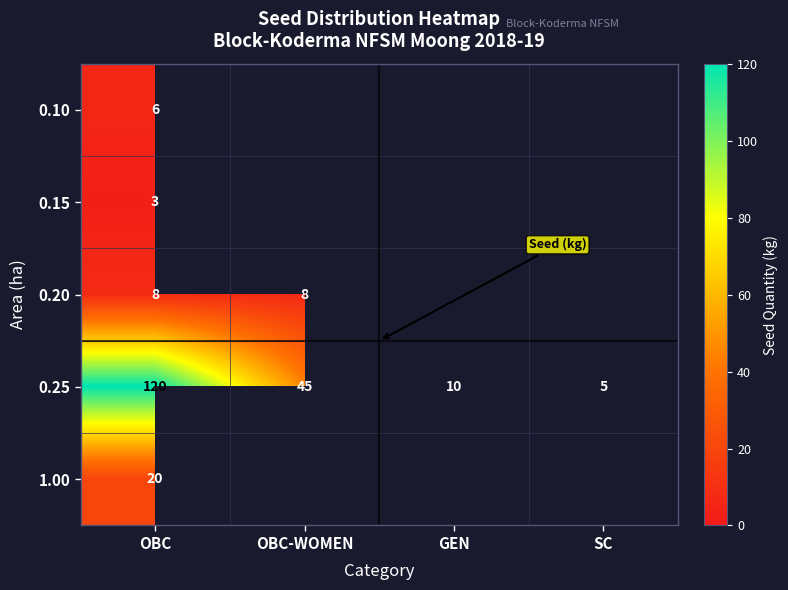

What is the difference between the highest and lowest values at OBC?

117